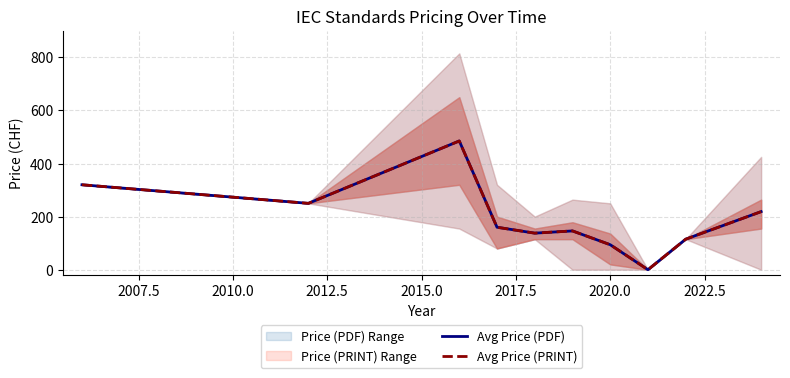

Read the Avg Price (PDF) value at 2017.5.

146.1